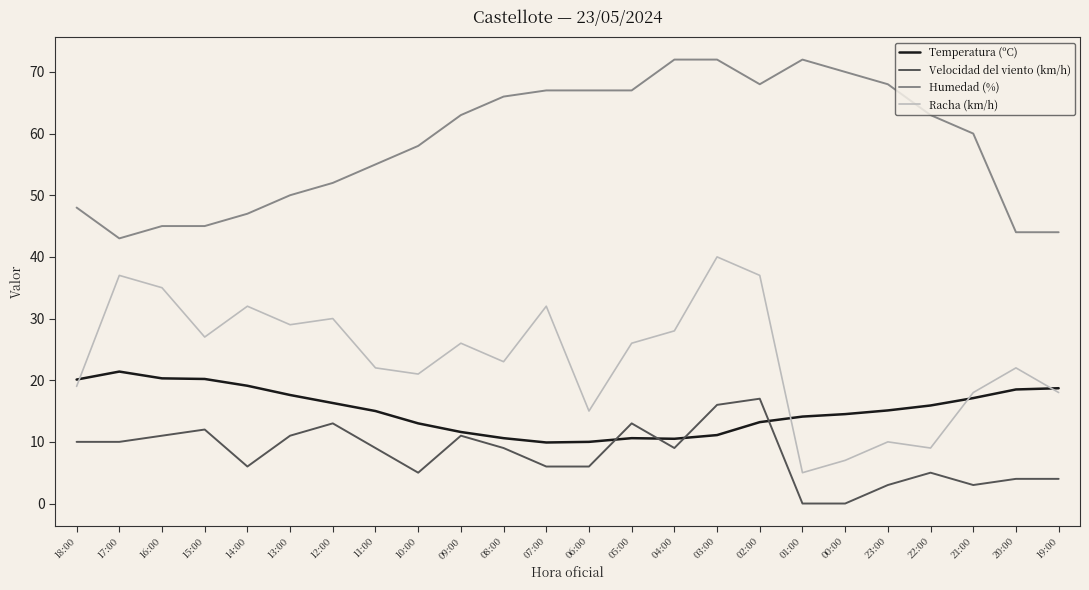

Where is the first local minimum for Humedad (%)?

17:00